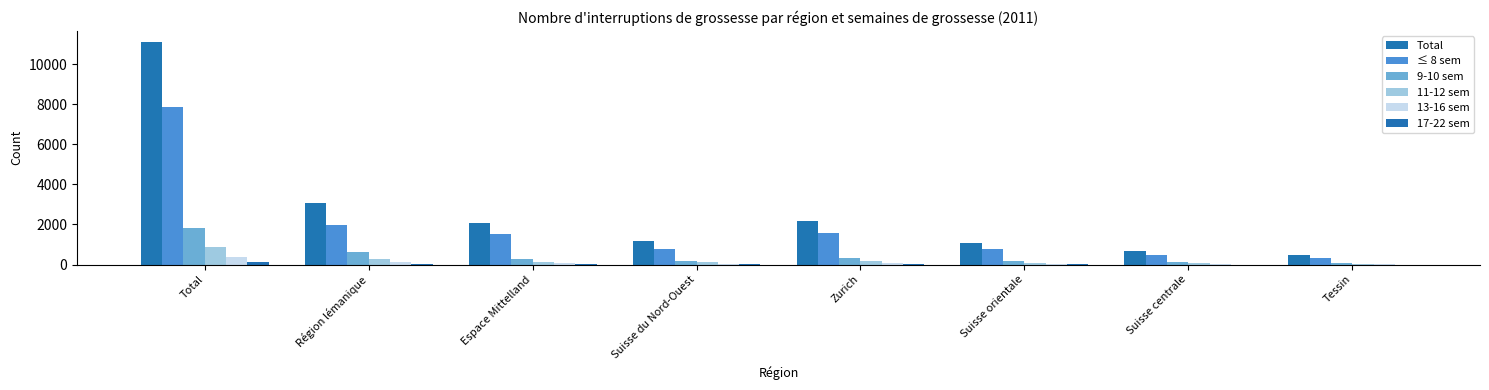

What is the total value across all series at Espace Mittelland?

4174